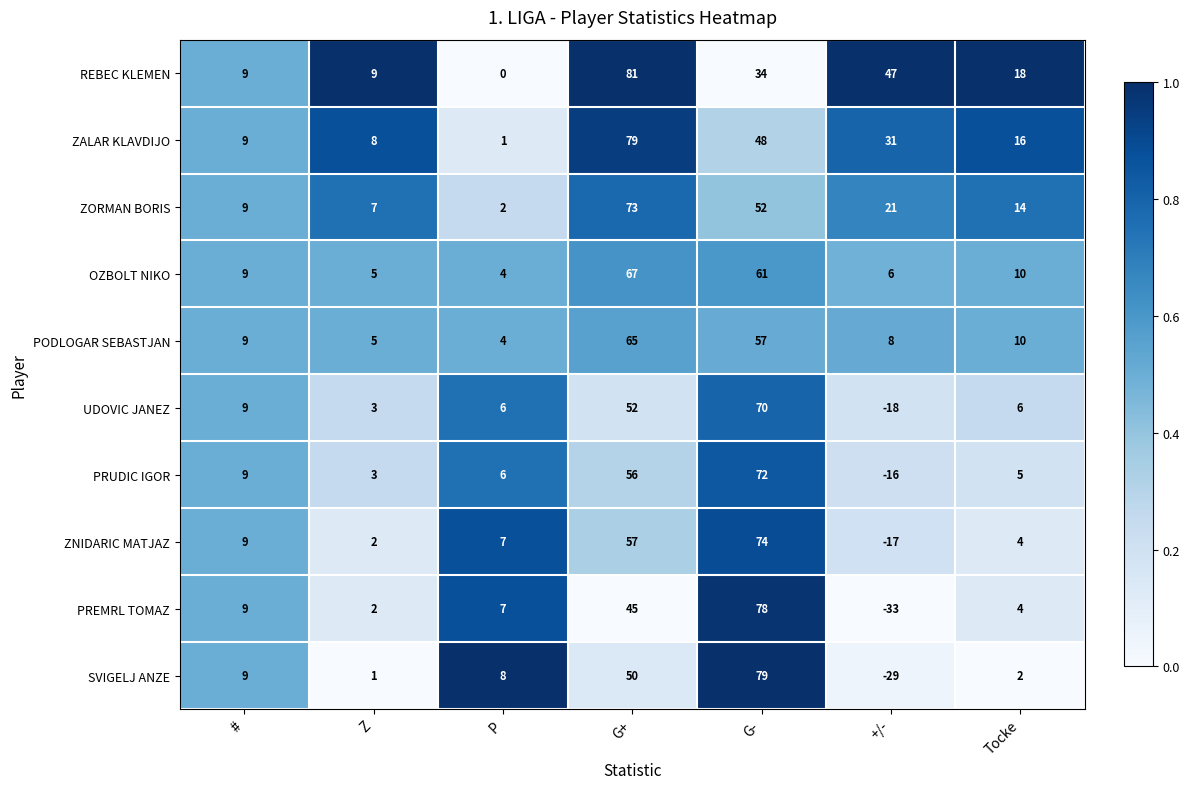

Which series has the largest total across all categories?

REBEC KLEMEN